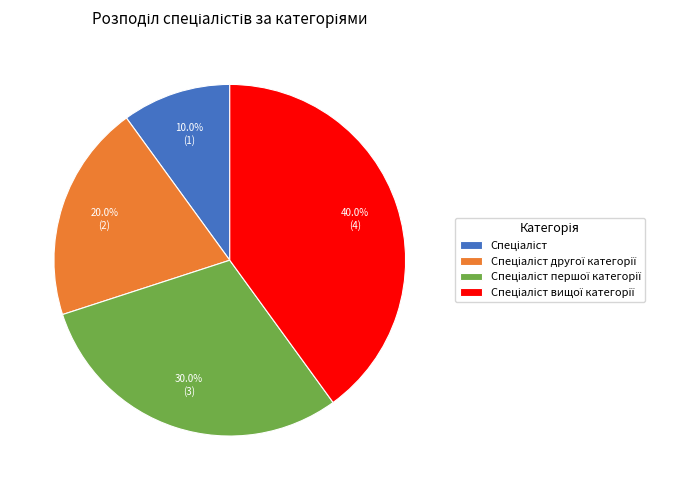

Is there a majority slice in this chart?

No